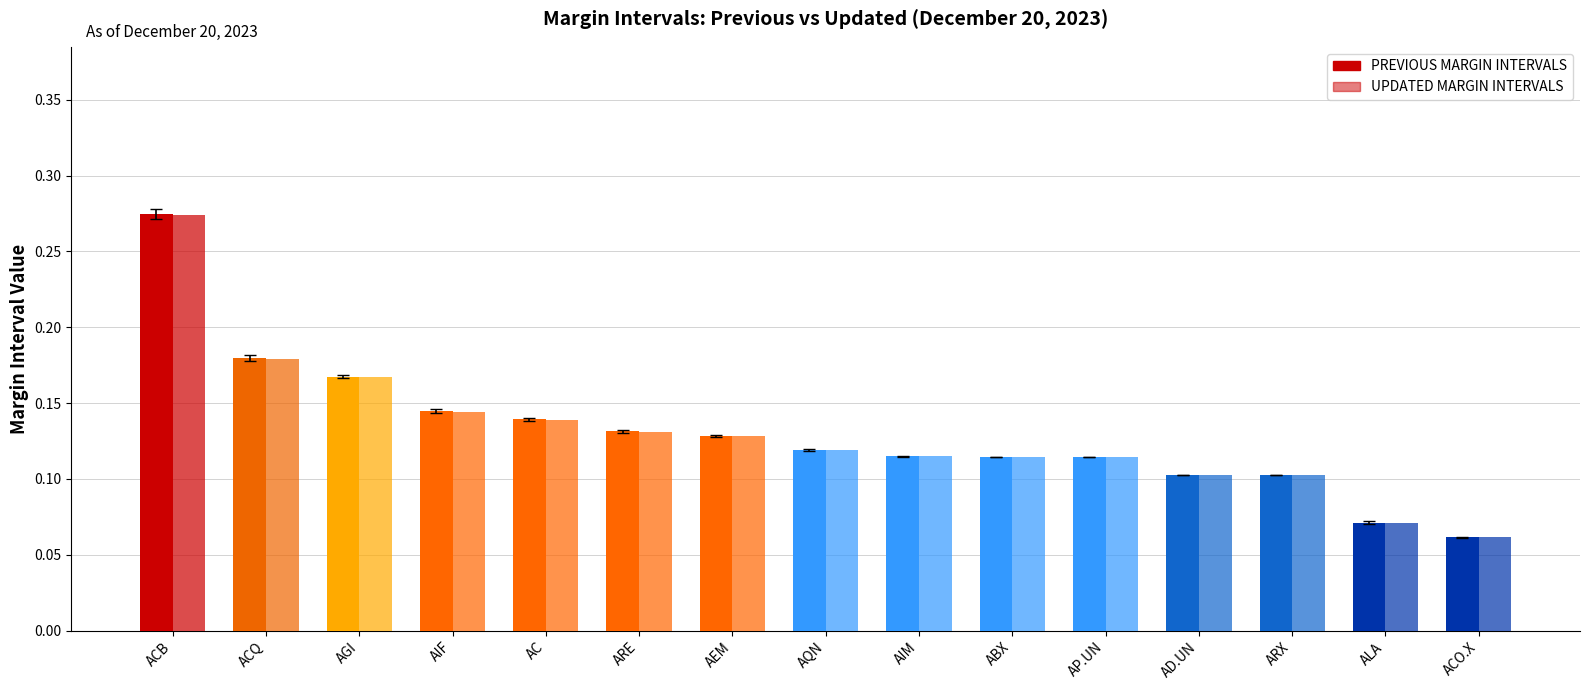

Rank the series at ABX from lowest to highest value.

UPDATED MARGIN INTERVALS, PREVIOUS MARGIN INTERVALS